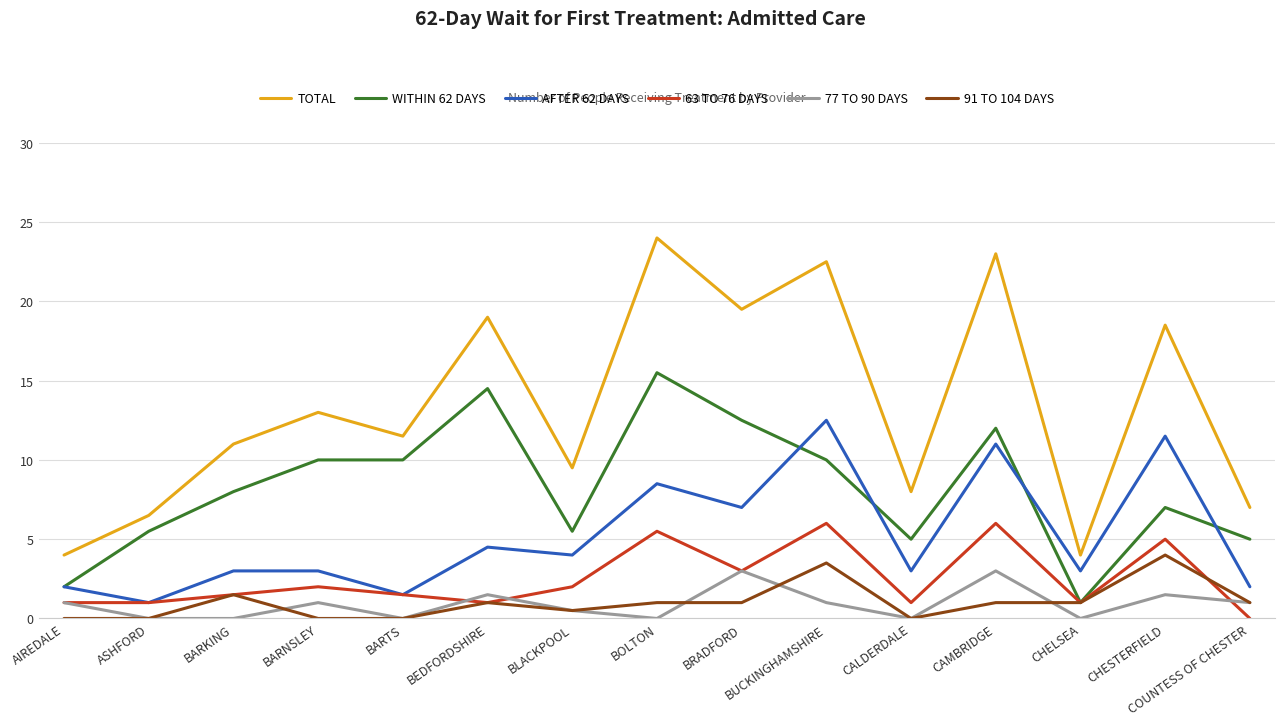

Which series has the largest range (max minus min)?

TOTAL